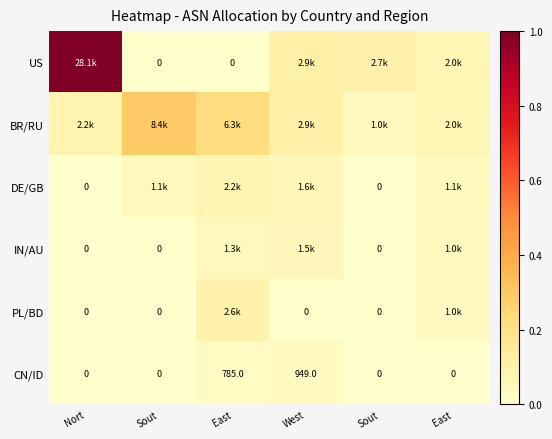

At which category does the chart reach its peak across all series?

Nort